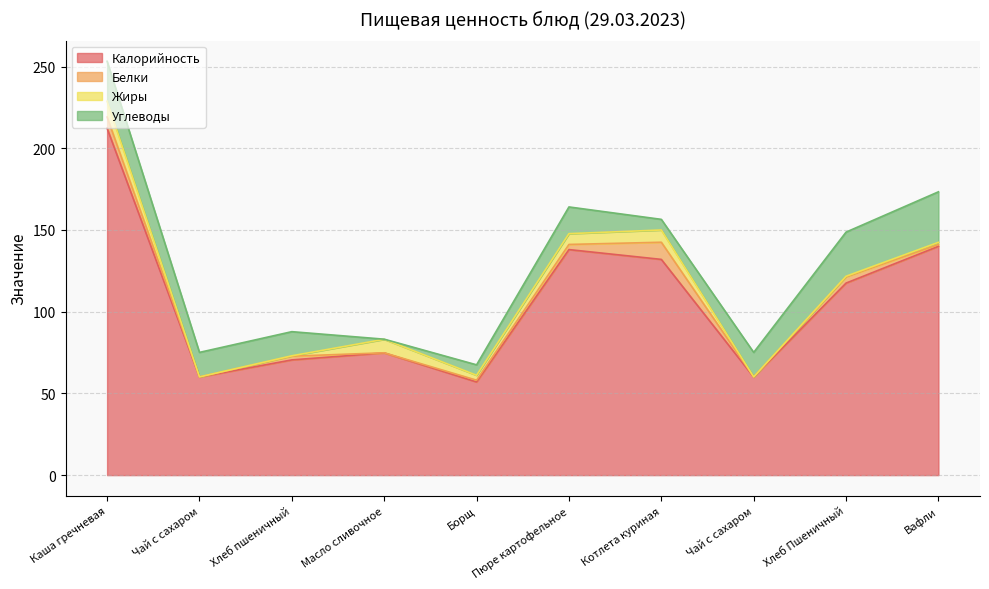

How many values in Жиры are above zero?

8